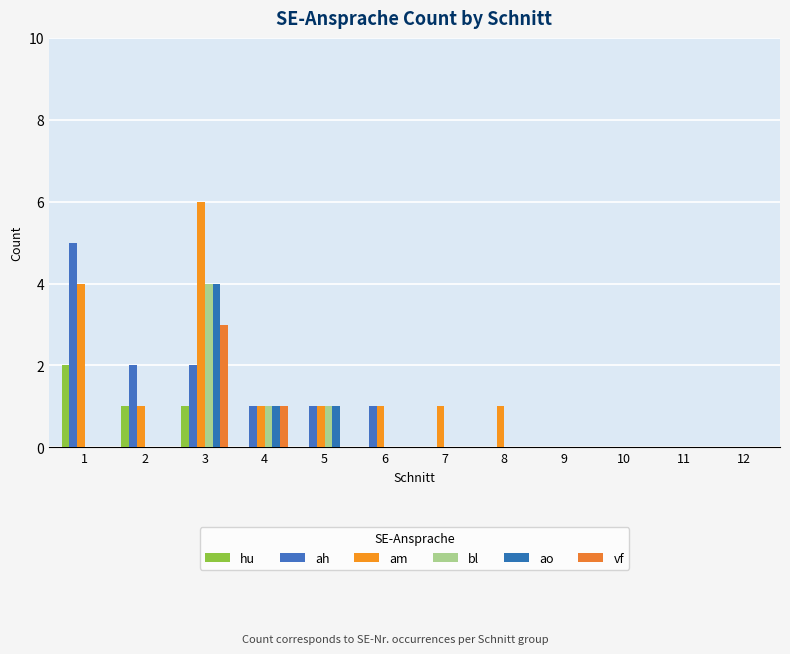

Reading left to right, extract all data points from this chart.

hu: 2	1	1	0	0	0	0	0	0	0	0	0
ah: 5	2	2	1	1	1	0	0	0	0	0	0
am: 4	1	6	1	1	1	1	1	0	0	0	0
bl: 0	0	4	1	1	0	0	0	0	0	0	0
ao: 0	0	4	1	1	0	0	0	0	0	0	0
vf: 0	0	3	1	0	0	0	0	0	0	0	0